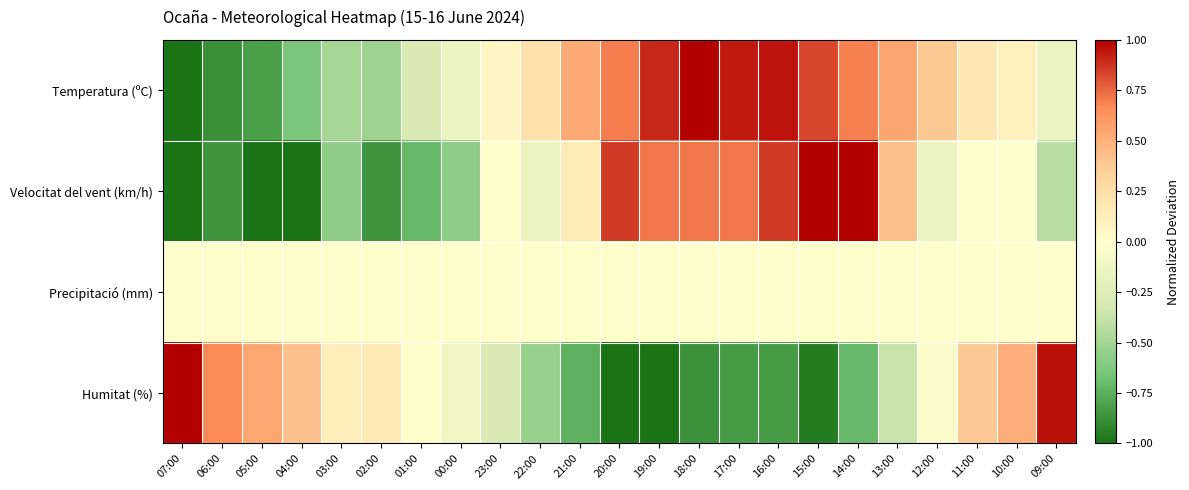

Rank the series at 20:00 from highest to lowest value.

Velocitat del vent (km/h), Temperatura (ºC), Precipitació (mm), Humitat (%)